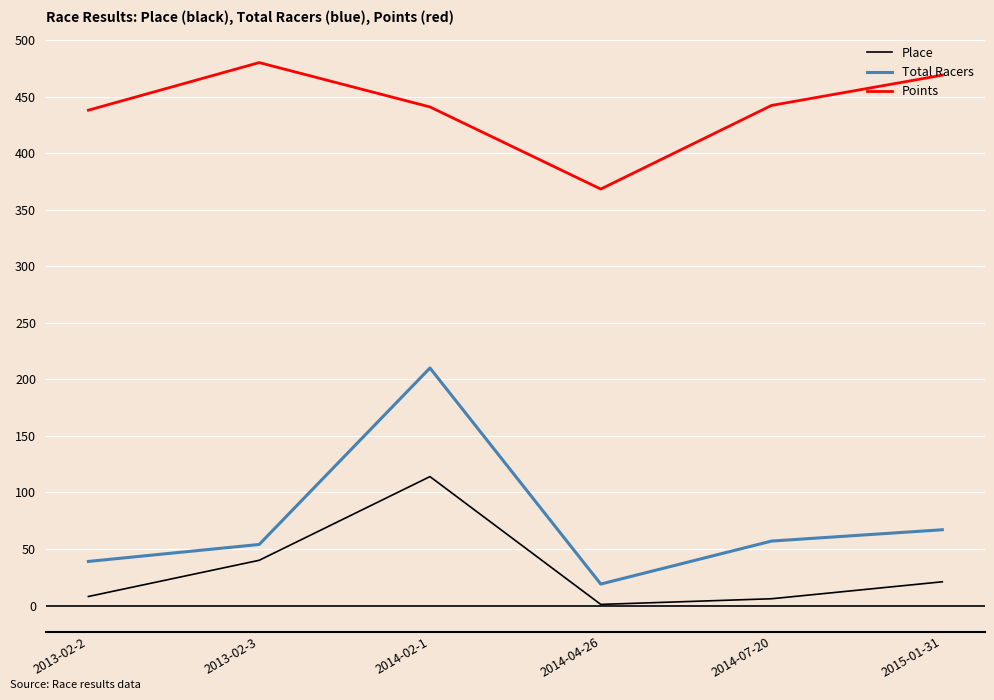

What are all the series names shown in the legend?

Place, Total Racers, Points